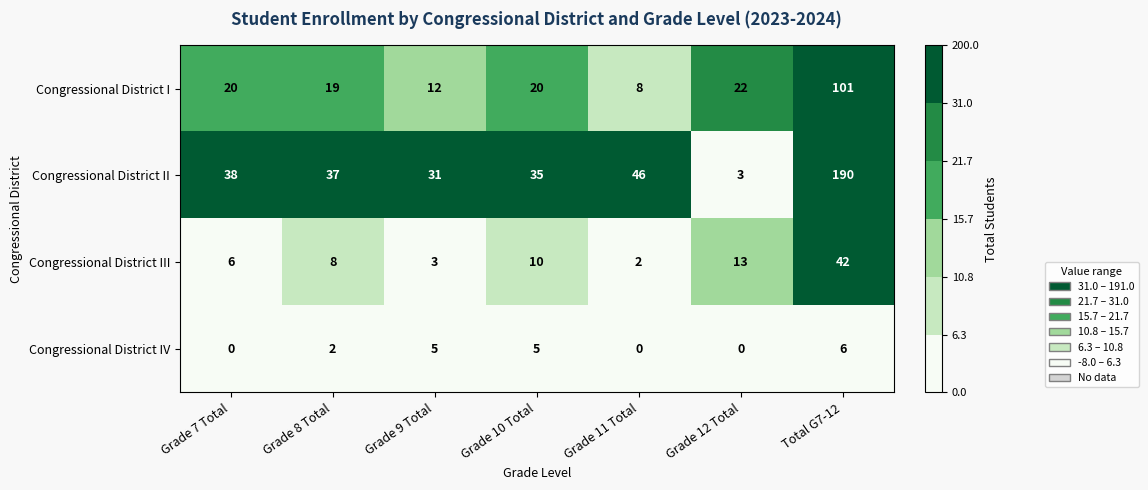

The value of Congressional District II at Grade 7 Total is 38. True or false?

True